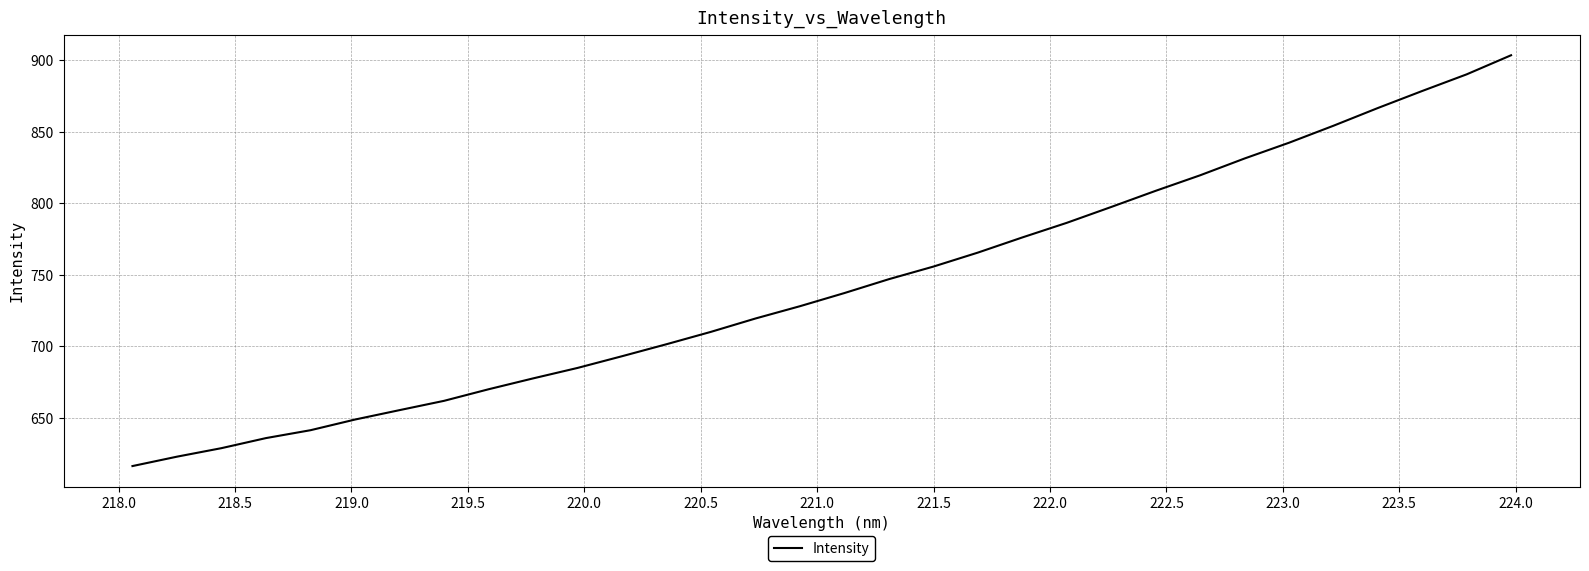

Reading left to right, what are all the values shown in this chart?

616.3	622.8	628.8	635.8	641.3	648.8	655.4	661.9	670.0	677.6	684.9	693.1	701.5	710.1	719.5	728.1	737.3	747.0	755.8	765.5	776.1	786.4	797.5	808.7	819.6	831.3	842.4	854.2	866.6	878.6	890.2	903.5